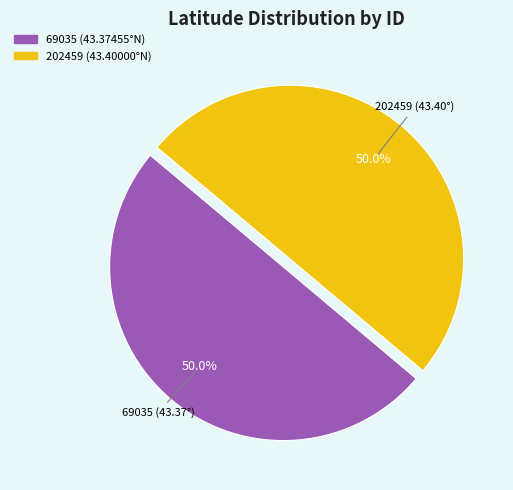

Approximately how many times larger is the value at 202459 compared to 69035?

1.0